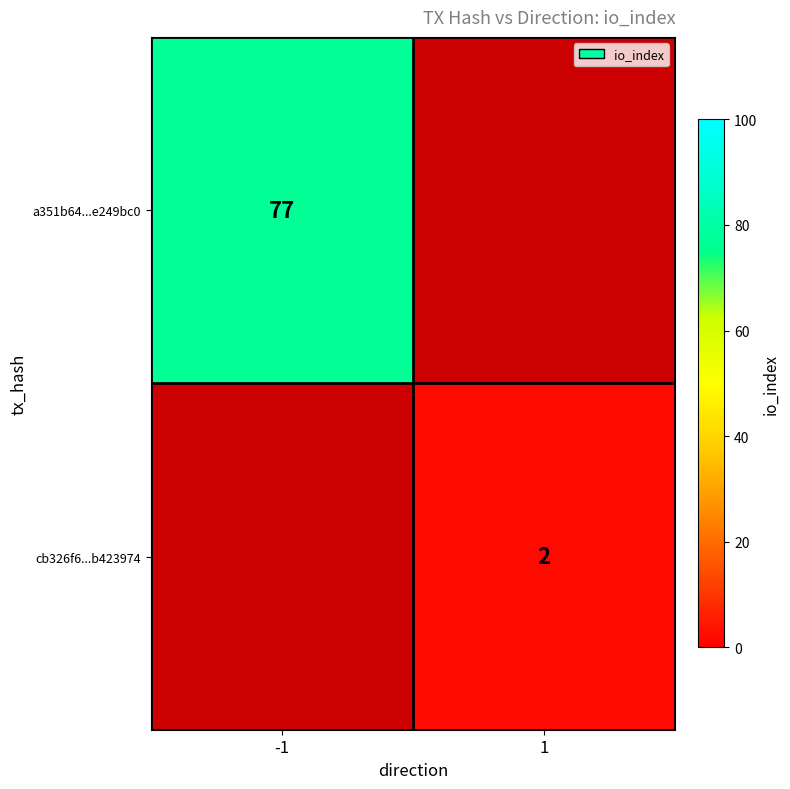

The cb326f6...b423974 series shows 2 at 1. True or false?

True